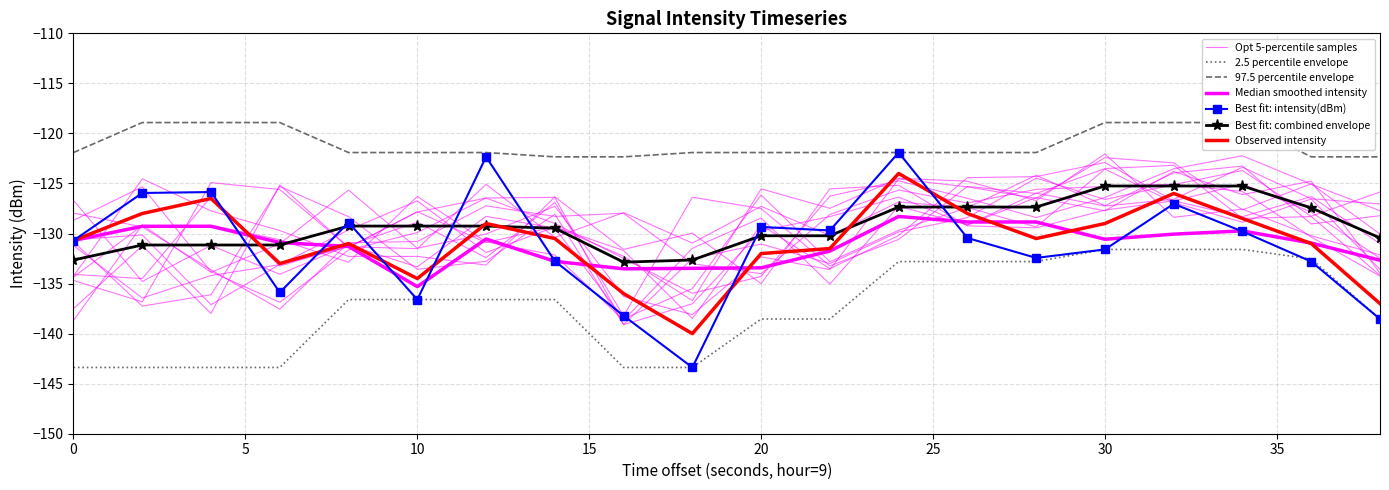

What is the minimum value shown in the chart?

-143.4